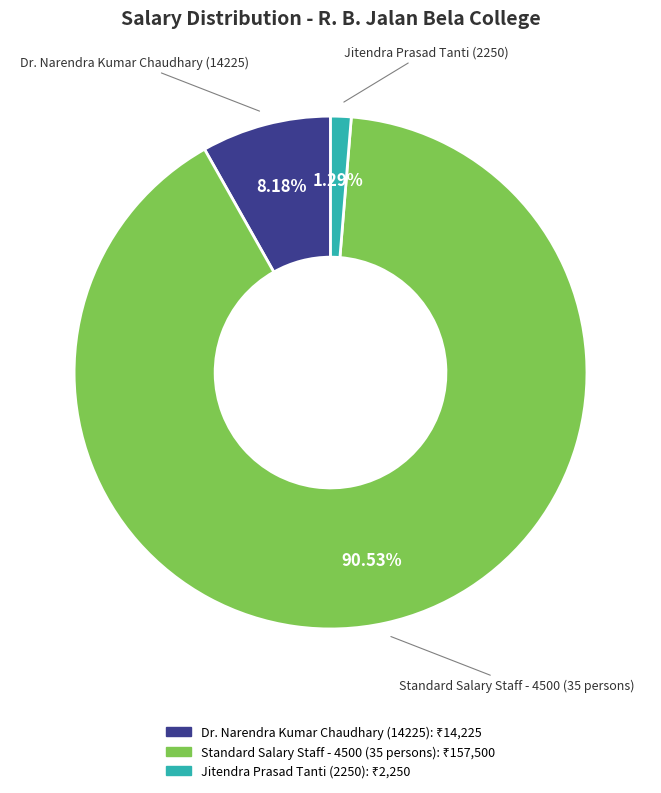

Does any single category account for the majority?

Yes